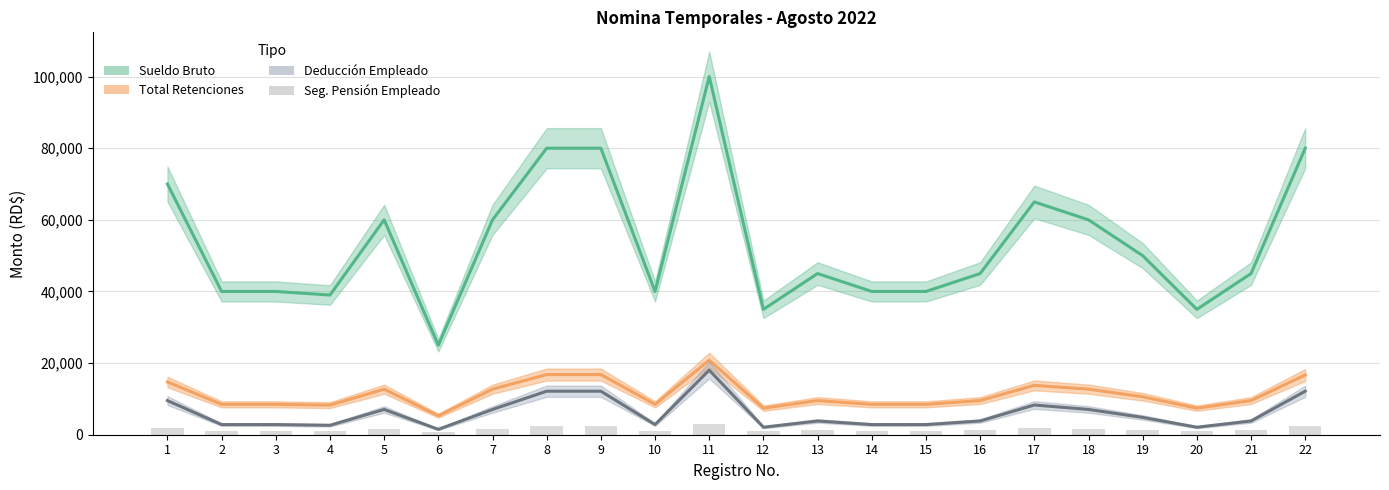

Reading right to left, list all the values displayed in this chart.

Sueldo Bruto: 22=80000.0	21=45000.0	20=35000.0	19=50000.0	18=60000.0	17=65000.0	16=45000.0	15=40000.0	14=40000.0	13=45000.0	12=35000.0	11=100000.0	10=40000.0	9=80000.0	8=80000.0	7=60000.0	6=25000.0	5=60000.0	4=39000.0	3=40000.0	2=40000.0	1=70000.0
Total Retenciones: 22=16673.2	21=9540.0	20=7420.0	19=10600.0	18=12720.0	17=13780.5	16=9540.0	15=8480.0	14=8480.0	13=9540.0	12=7420.0	11=20815.5	10=8480.0	9=16795.5	8=16795.5	7=12720.0	6=5300.0	5=12720.0	4=8268.0	3=8480.0	2=8480.0	1=14730.0
Deducción Empleado: 22=12153.9	21=3832.8	20=2093.5	19=4834.0	18=7057.7	17=8294.1	16=3832.8	15=2831.7	14=2831.7	13=3832.8	12=2093.5	11=18040.4	10=2831.7	9=12153.9	8=12153.9	7=7057.7	6=1502.5	5=7057.7	4=2631.4	3=2831.7	2=2831.7	1=9530.5
Seg. Pensión Empleado: 22=2296.0	21=1291.5	20=1004.5	19=1435.0	18=1722.0	17=1865.5	16=1291.5	15=1148.0	14=1148.0	13=1291.5	12=1004.5	11=2870.0	10=1148.0	9=2296.0	8=2296.0	7=1722.0	6=717.5	5=1722.0	4=1119.3	3=1148.0	2=1148.0	1=2009.0